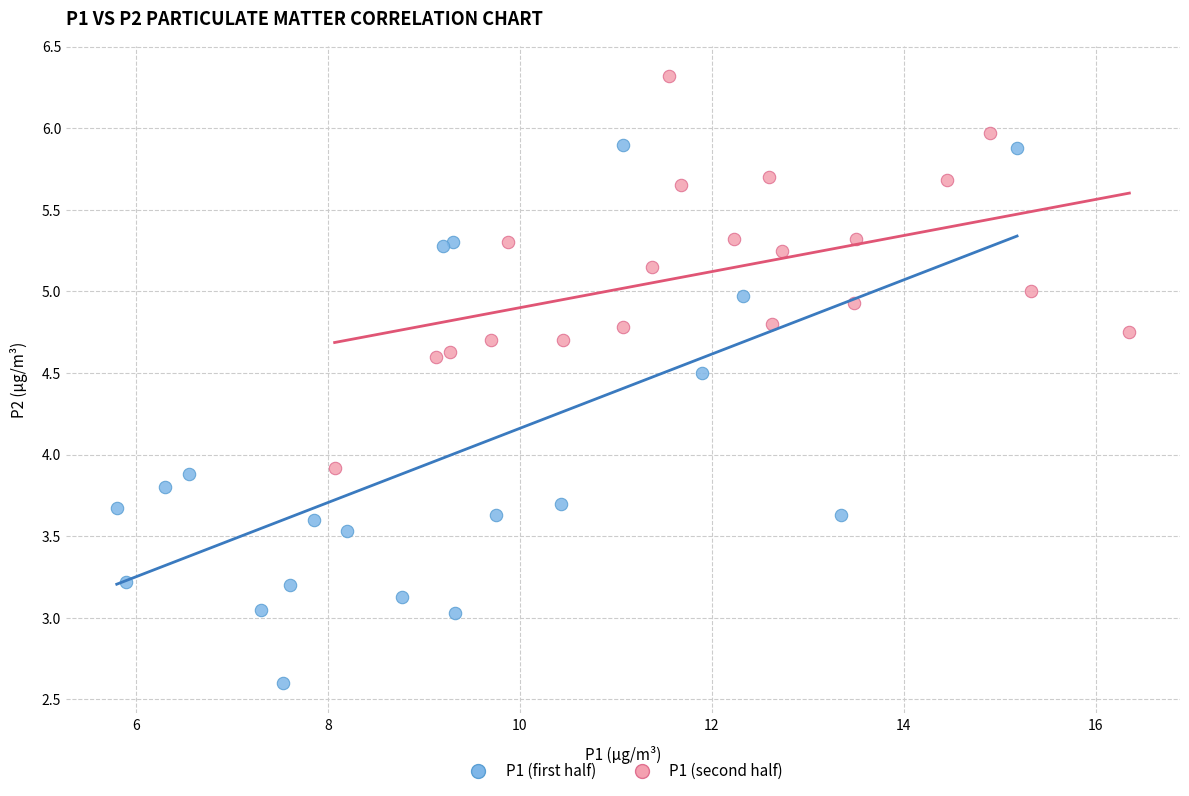

Which series has the widest spread of Y values?

P1 (first half)